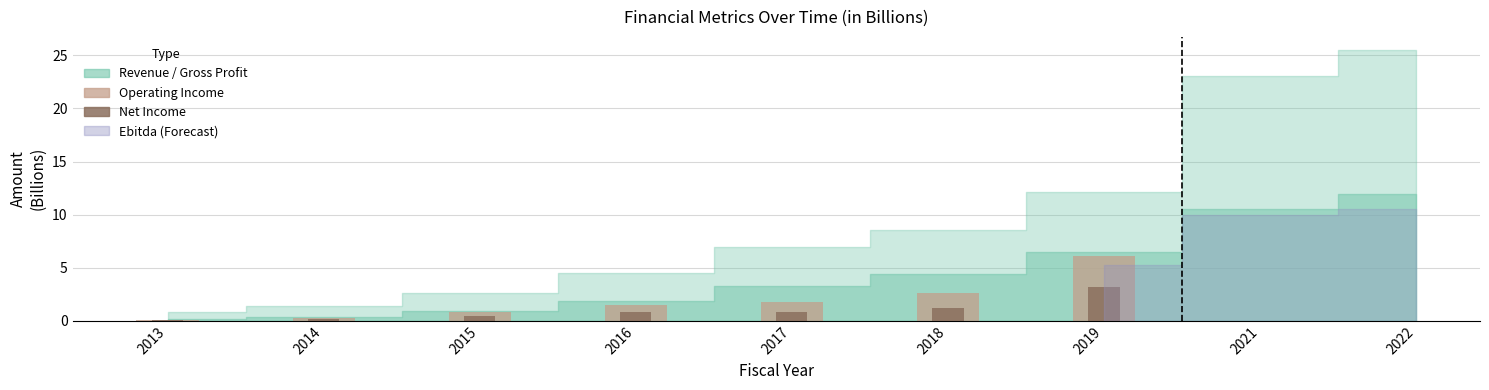

At which label is Operating Income closest to 3?

2018